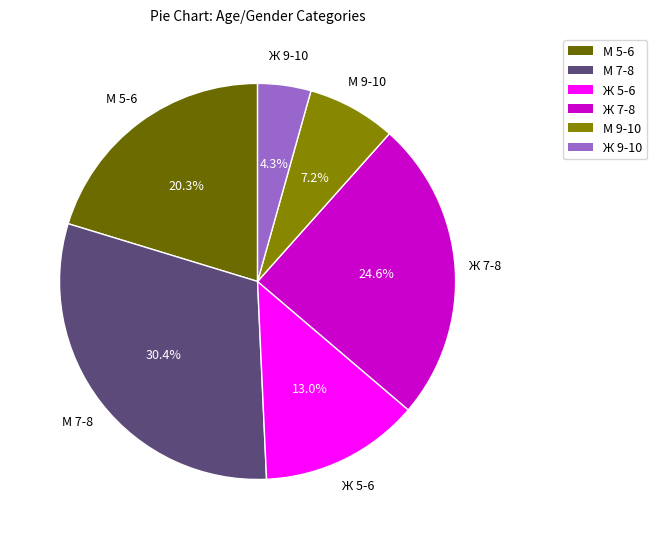

Is there any slice that represents more than half of the pie?

No